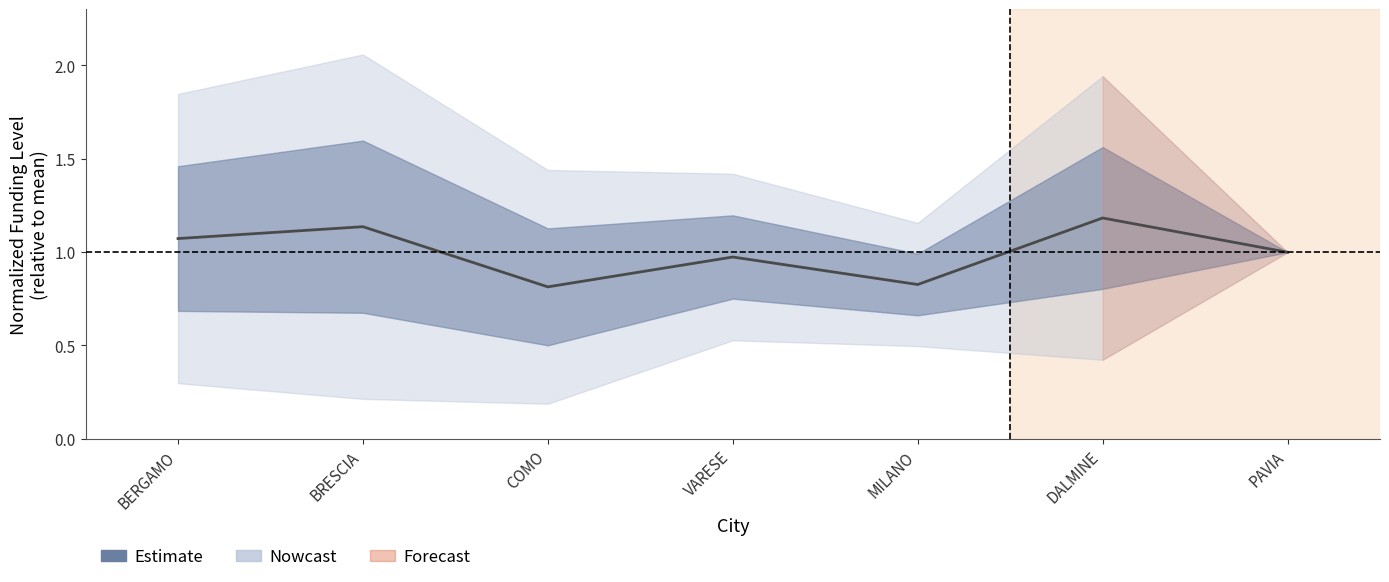

Which category has the highest value across all series?

DALMINE